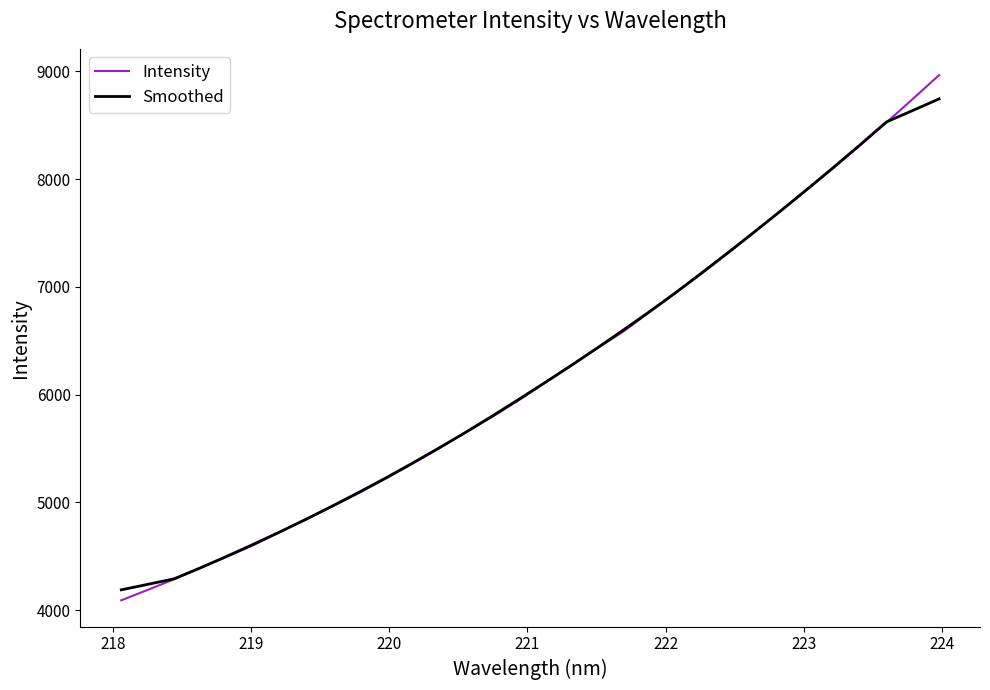

Which series has the widest spread of values?

Intensity